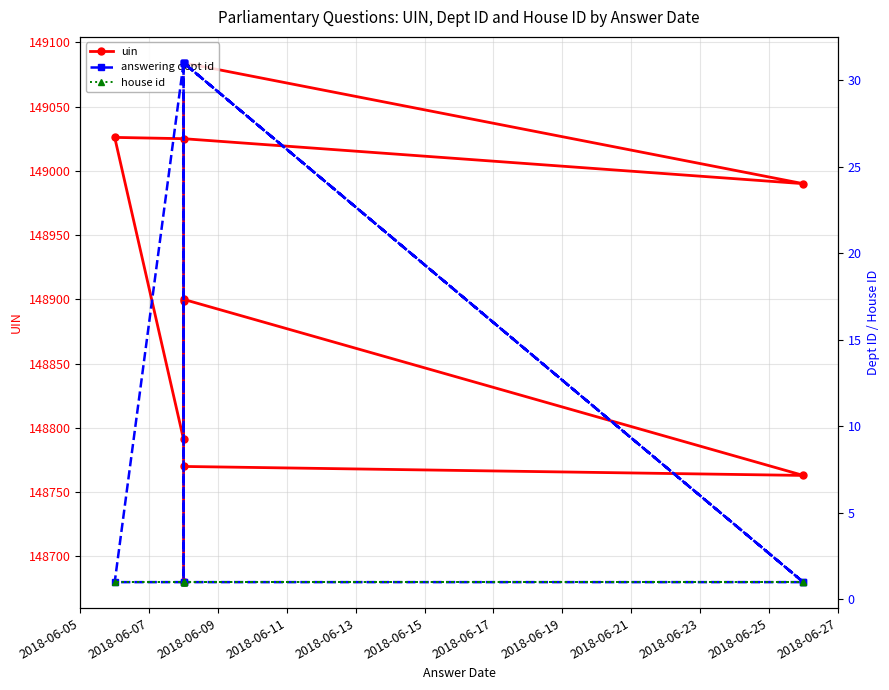

Which series has the largest range (max minus min)?

uin